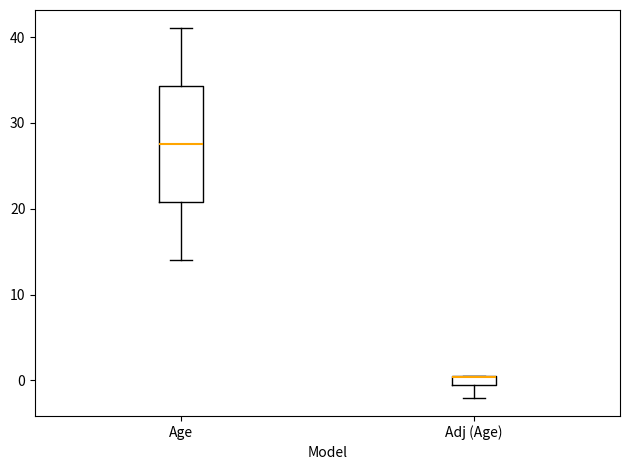

Where is the lower edge of the box for Age on the y-axis? The values are not printed on the chart, so give them approximately, as read against the axis.

21